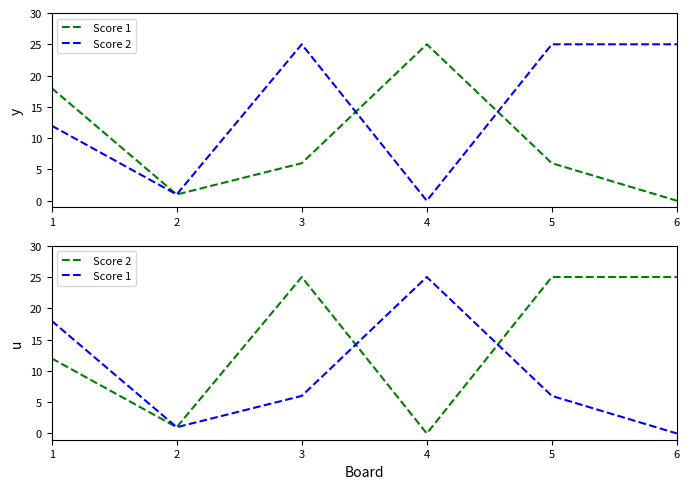

Is the value of Score 1 at 4 greater than the value of Score 2 at 3?

No